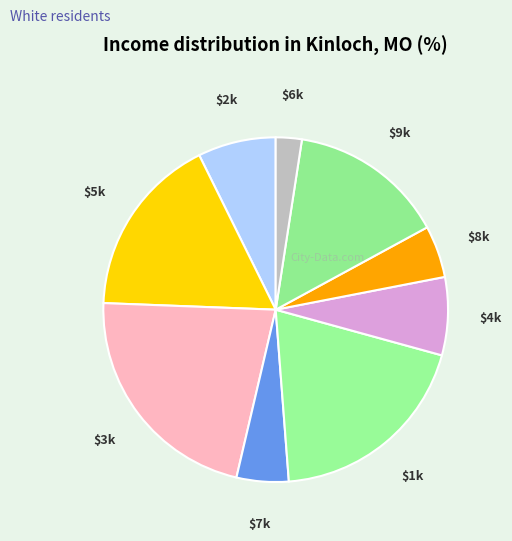

How many segments does this pie chart have?

9